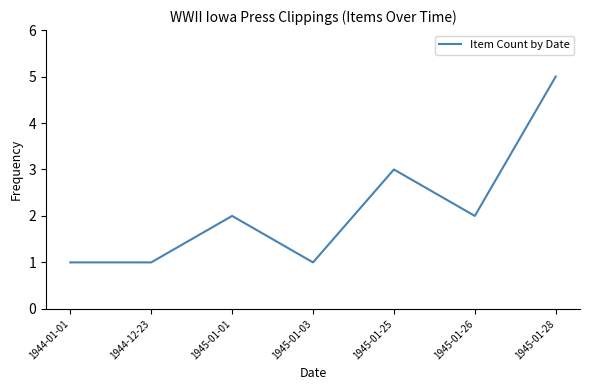

How many series are shown in this chart?

1